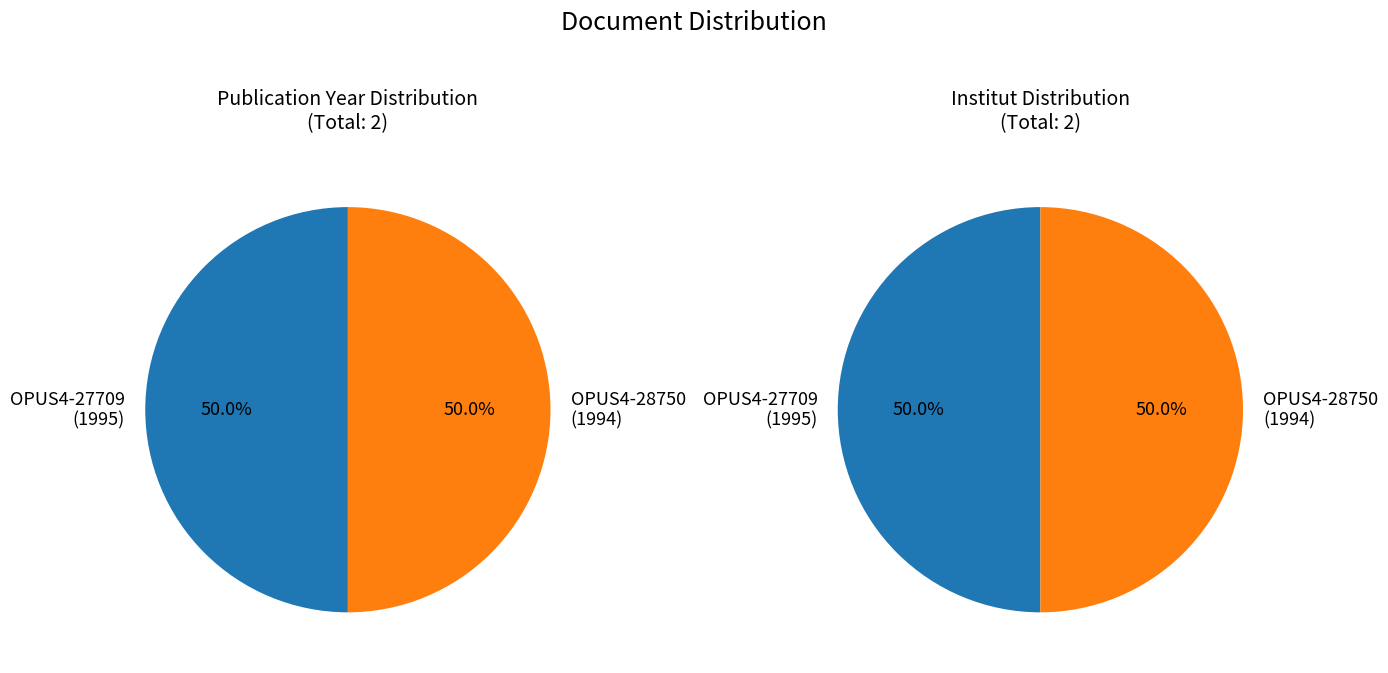

The OPUS4-27709 slice represents 50% of the pie. True or false?

True